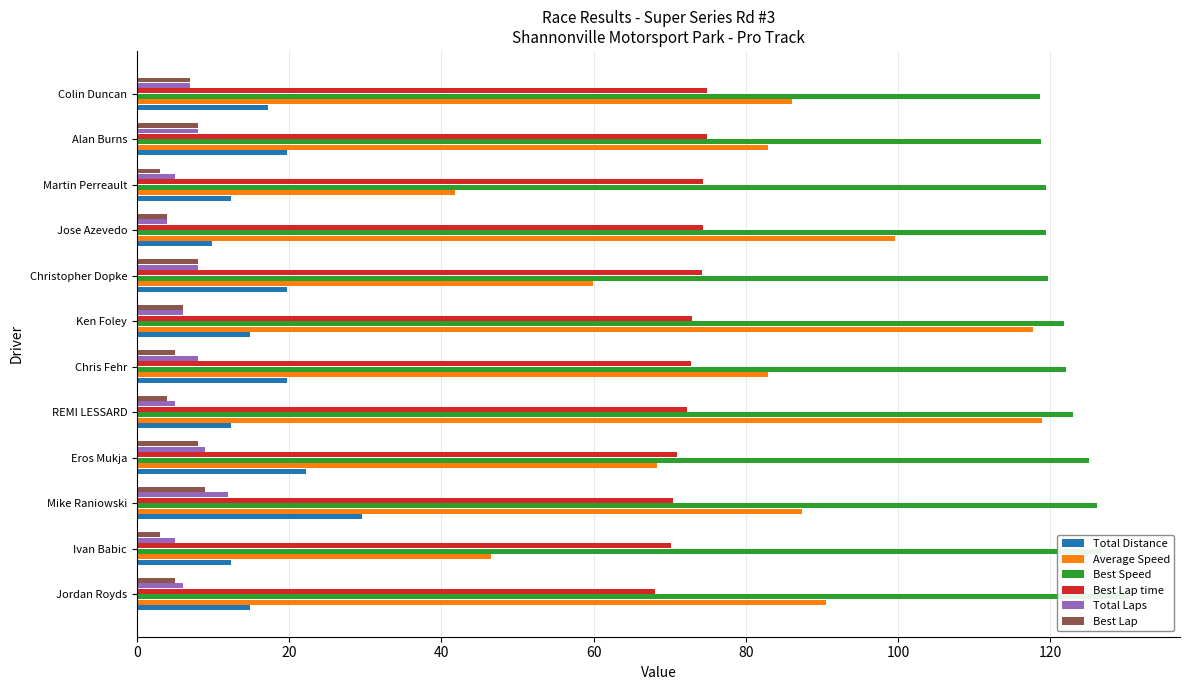

What are all the series names shown in the legend?

Total Distance, Average Speed, Best Speed, Best Lap time, Total Laps, Best Lap